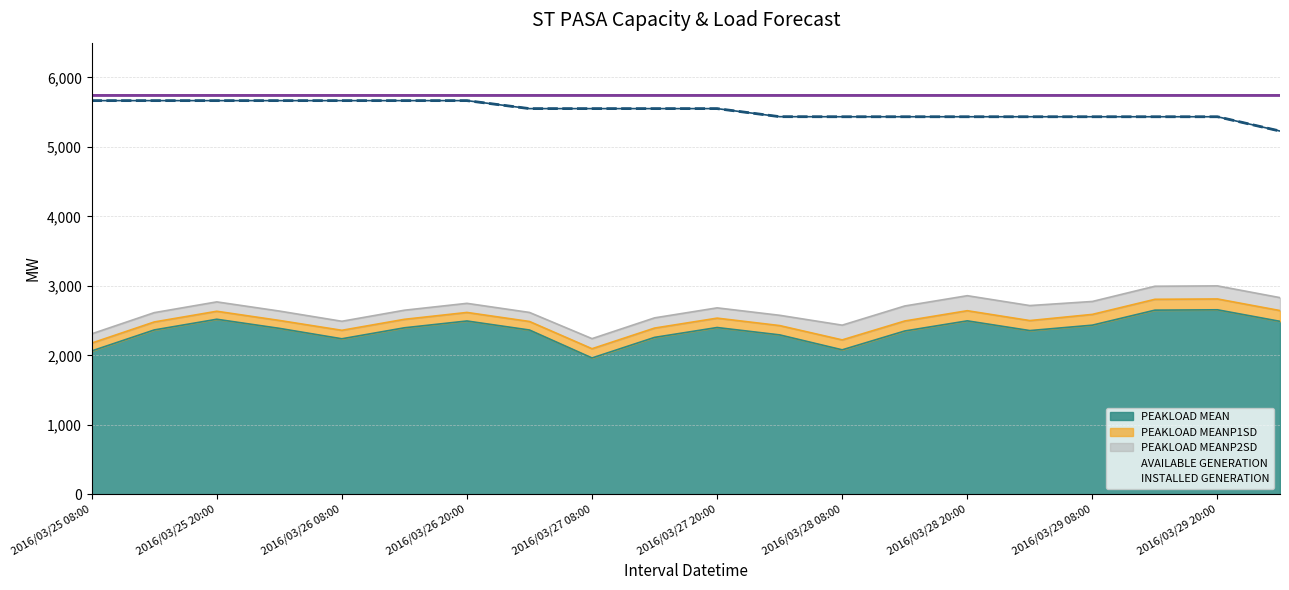

True or false: PEAKLOAD MEAN and AVAILABLE GENERATION cross at least once.

False